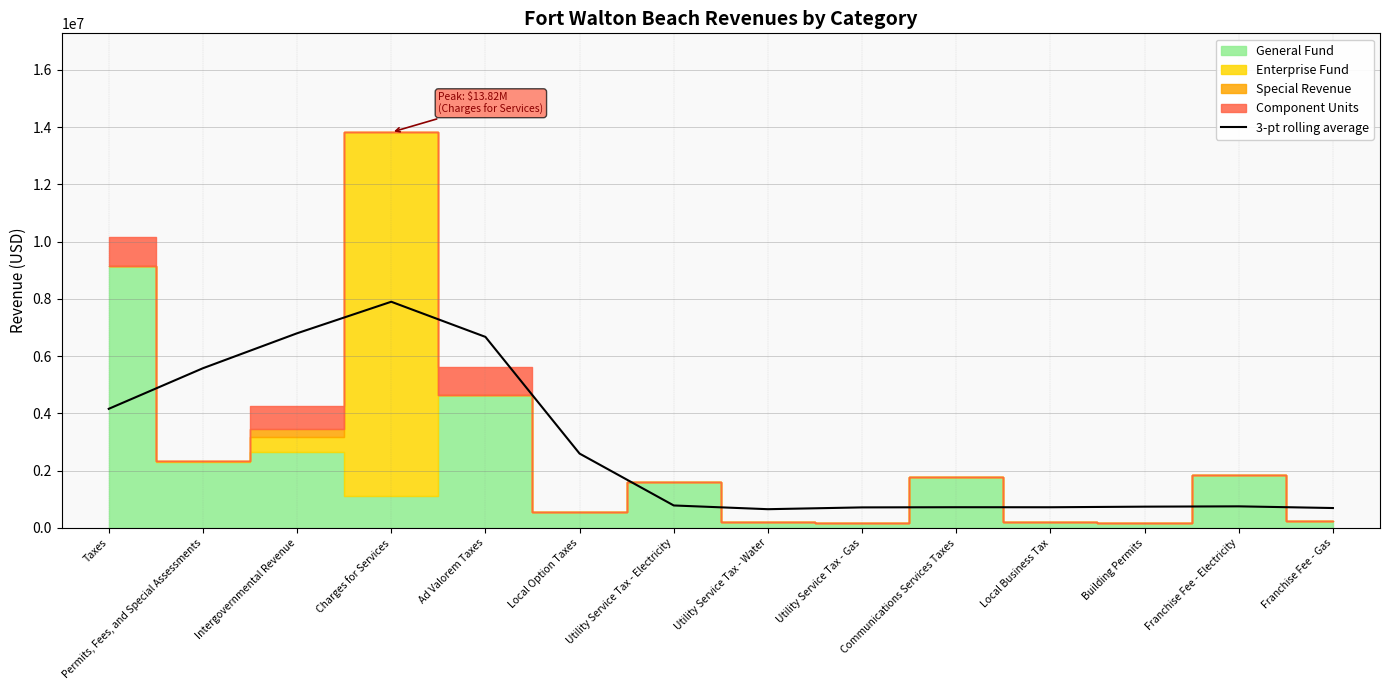

Reading left to right, list all the values displayed in this chart.

4161549.0	5579280.0	6800662.7	7902023.3	6674706.0	2597961.3	785576.0	655168.3	718204.0	724125.7	722855.7	743932.0	754778.3	696042.3